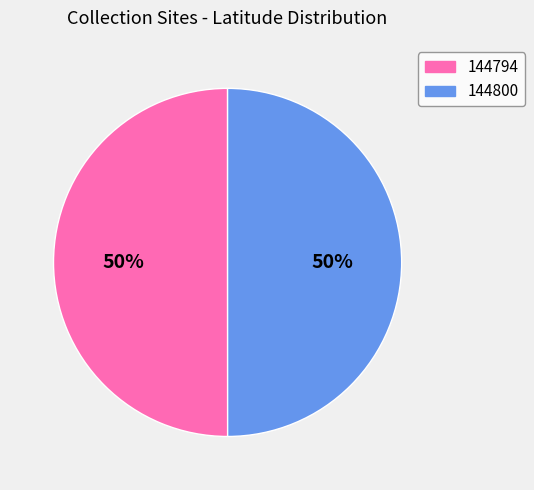

Combined, do 144794 and 144800 account for over 50%?

Yes